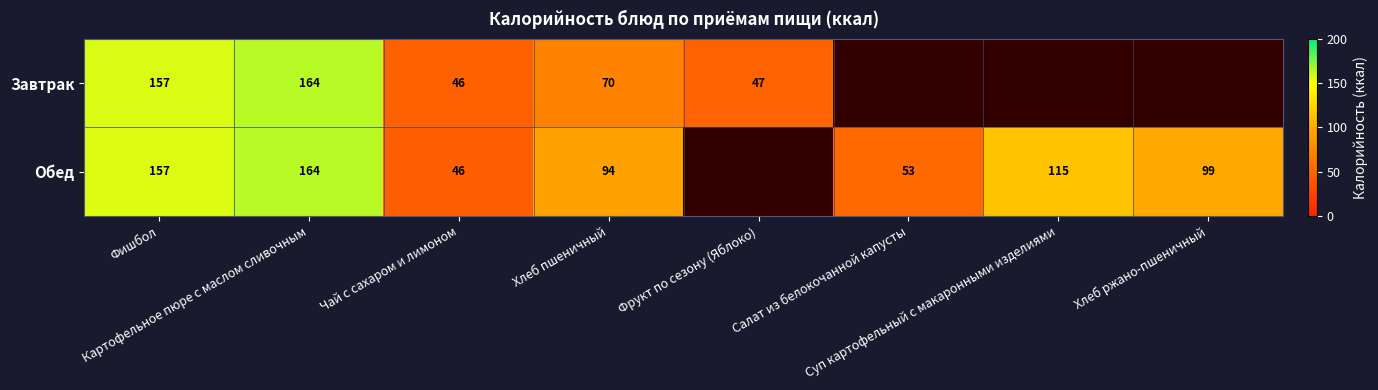

List the labels in order of Обед value, largest first.

Картофельное пюре с маслом сливочным, Фишбол, Суп картофельный с макаронными изделиями, Хлеб ржано-пшеничный, Хлеб пшеничный, Салат из белокочанной капусты, Чай с сахаром и лимоном, Фрукт по сезону (Яблоко)